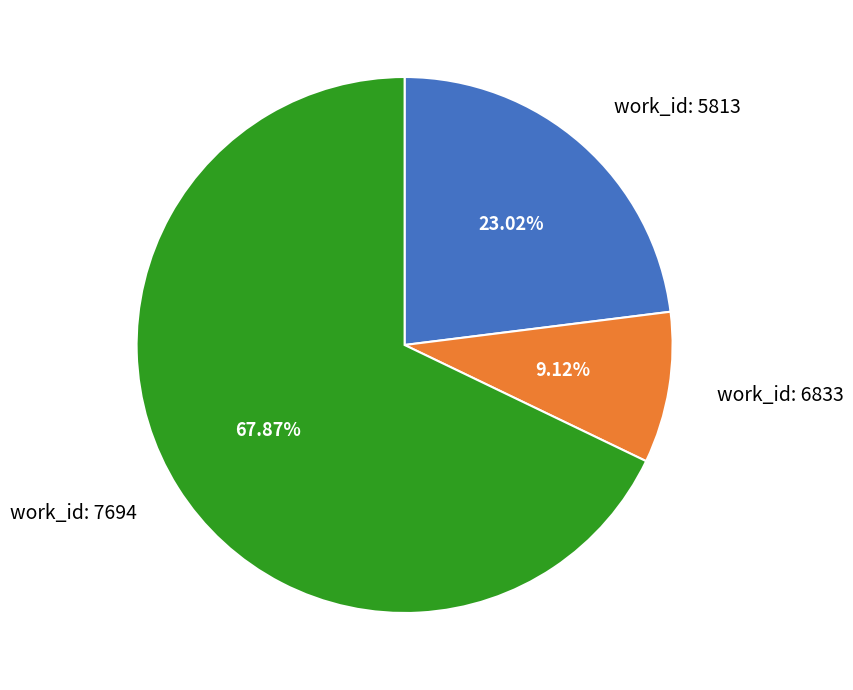

What is the ratio of the value at work_id: 7694 to the value at work_id: 6833?

7.4